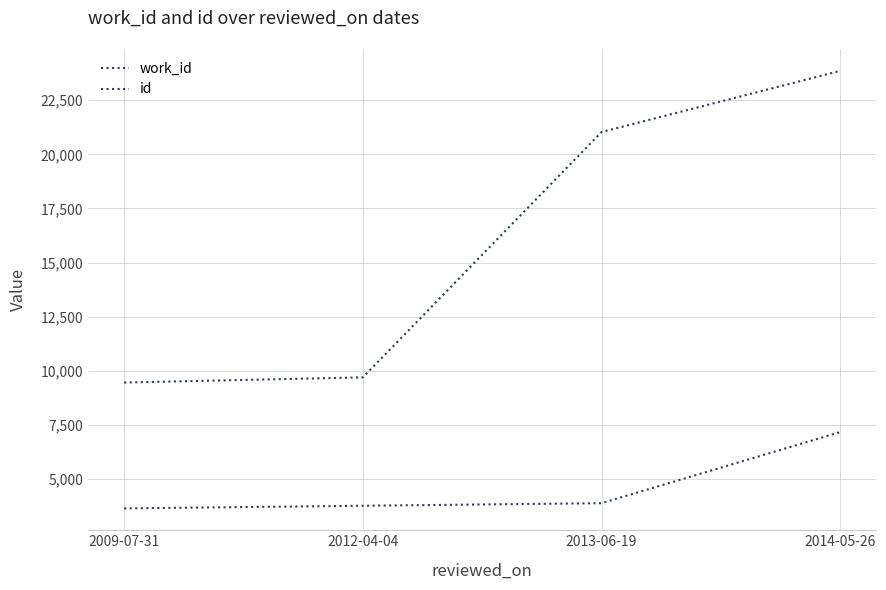

True or false: work_id and id cross at least once.

False